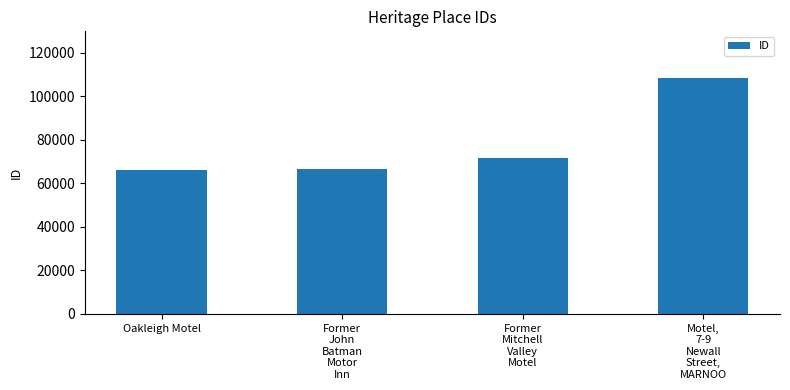

What is the minimum value shown in the chart?

66122